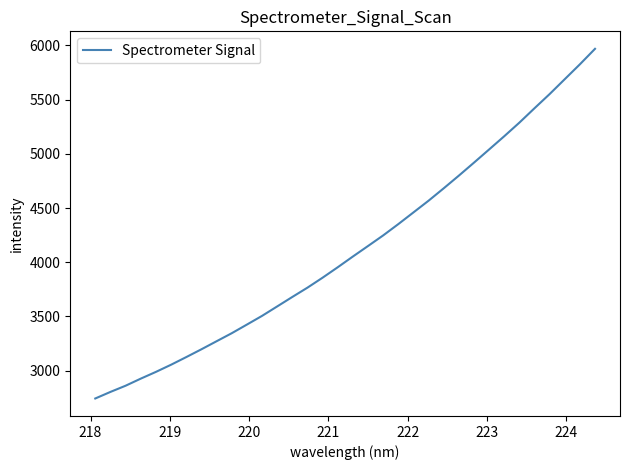

Count the number of values greater than 4052.

17